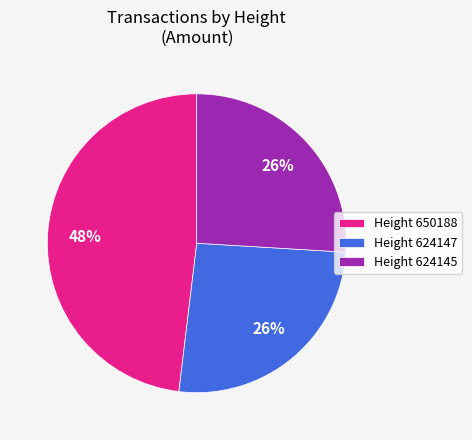

Is it true that Height 624147 is 26% of the pie?

True